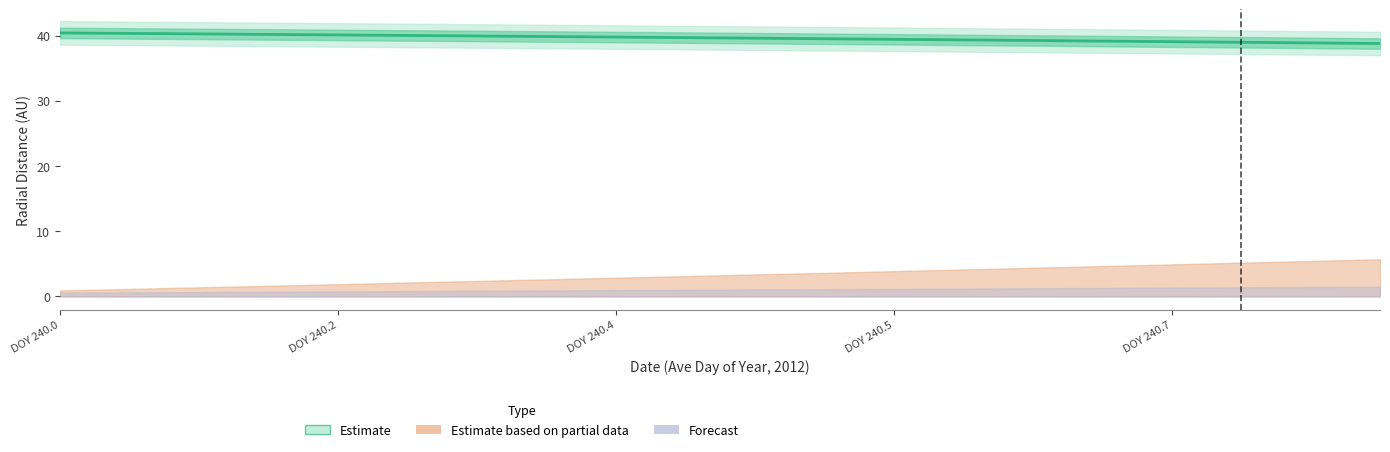

How many data points are above 39?

17